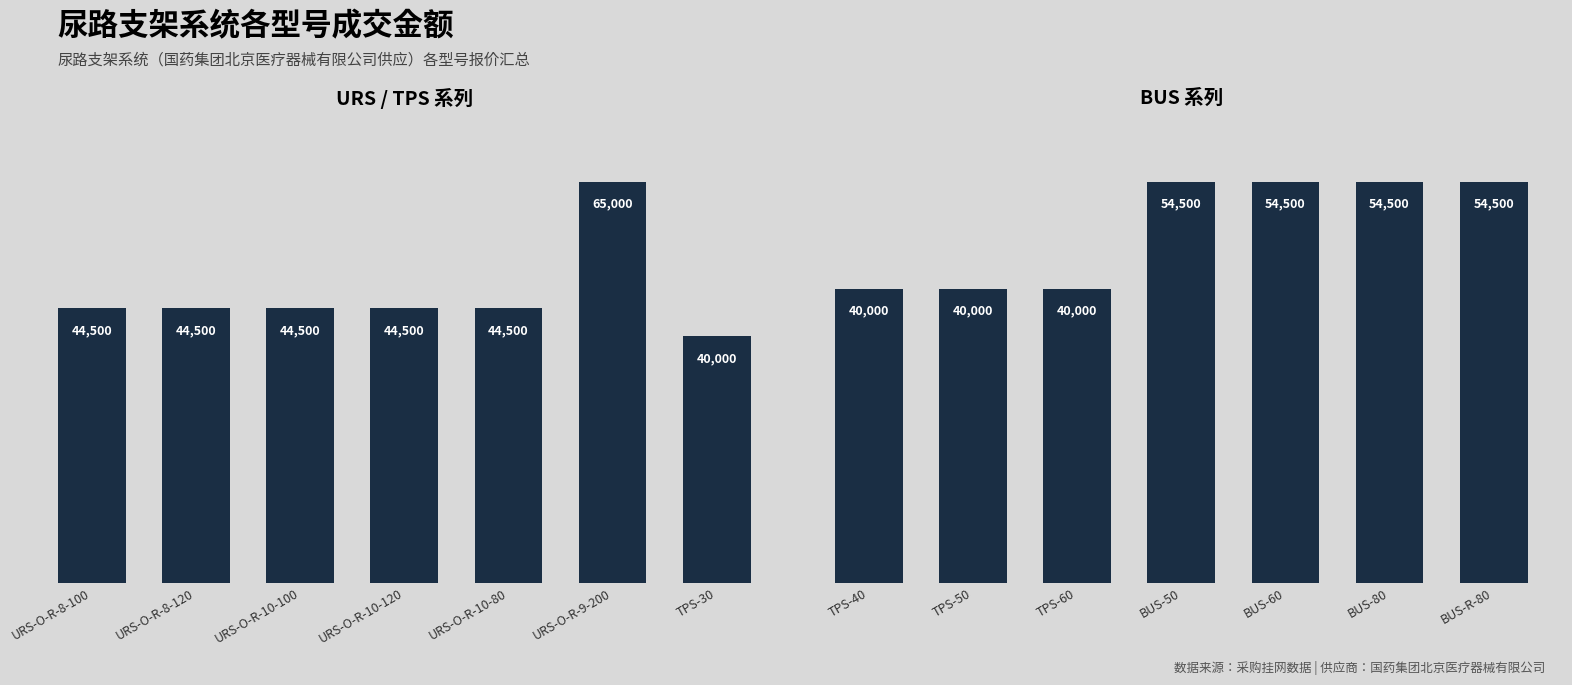

At which label is the value closest to 47250?

TPS-40